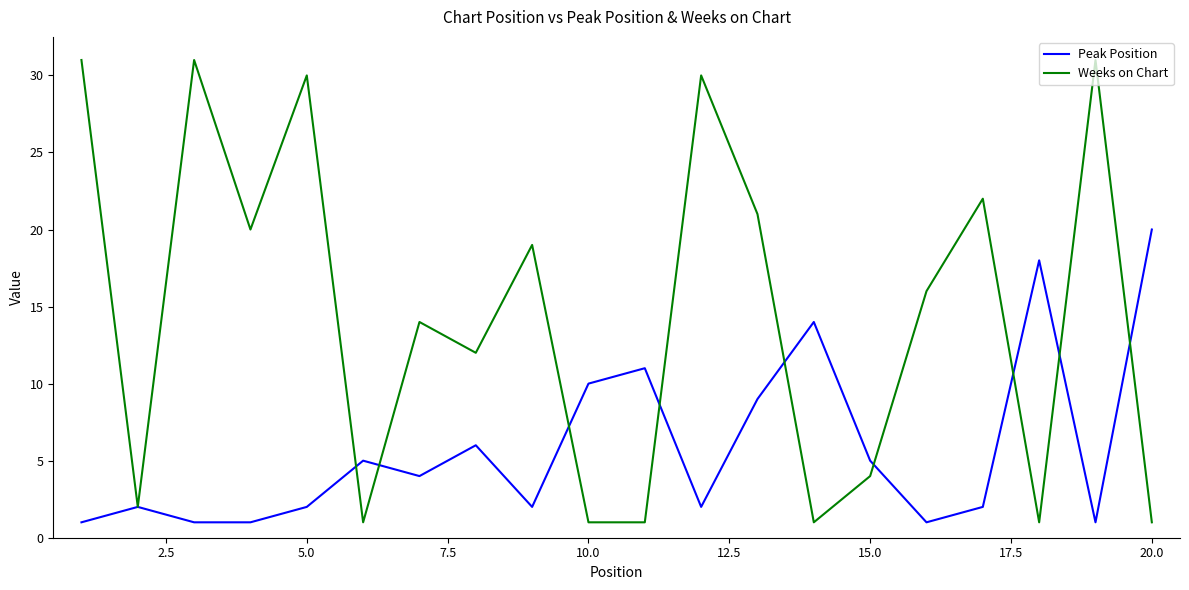

Rank the series by their average value, from lowest to highest.

Peak Position, Weeks on Chart